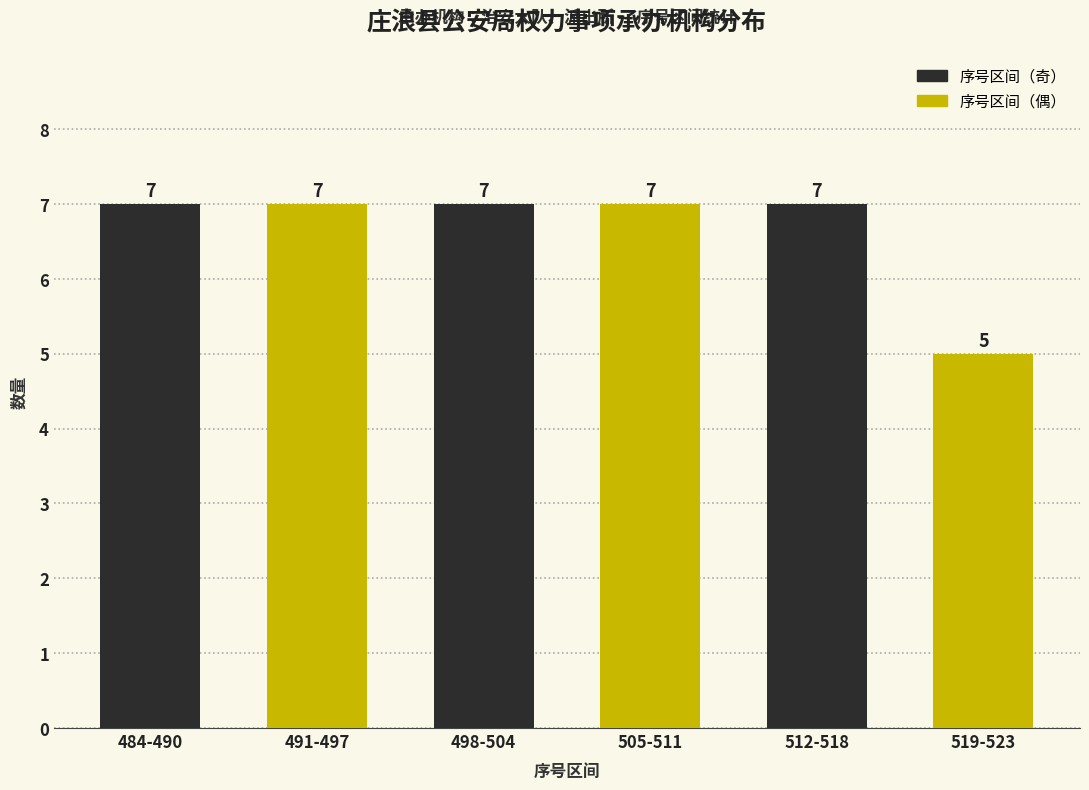

How many data points are less than 7?

1